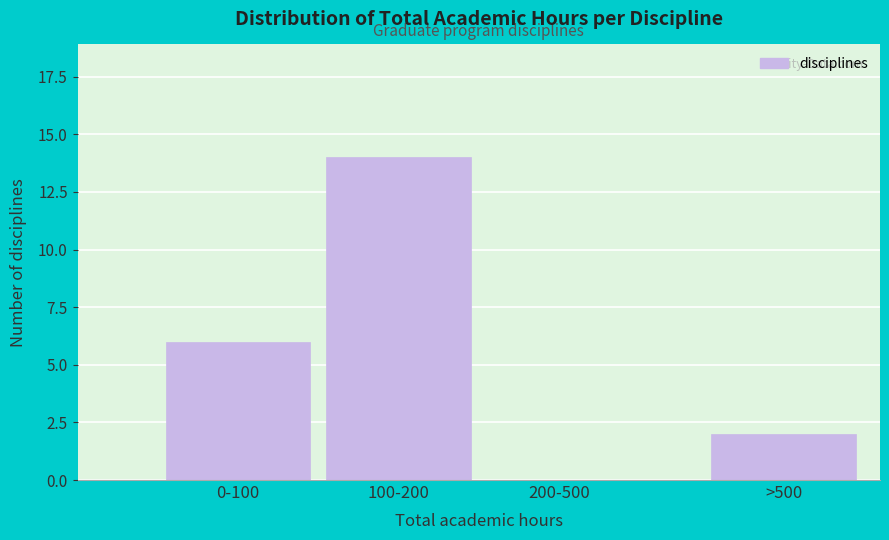

Reading left to right, extract all data points from this chart.

0-100=6	100-200=14	200-500=0	>500=2